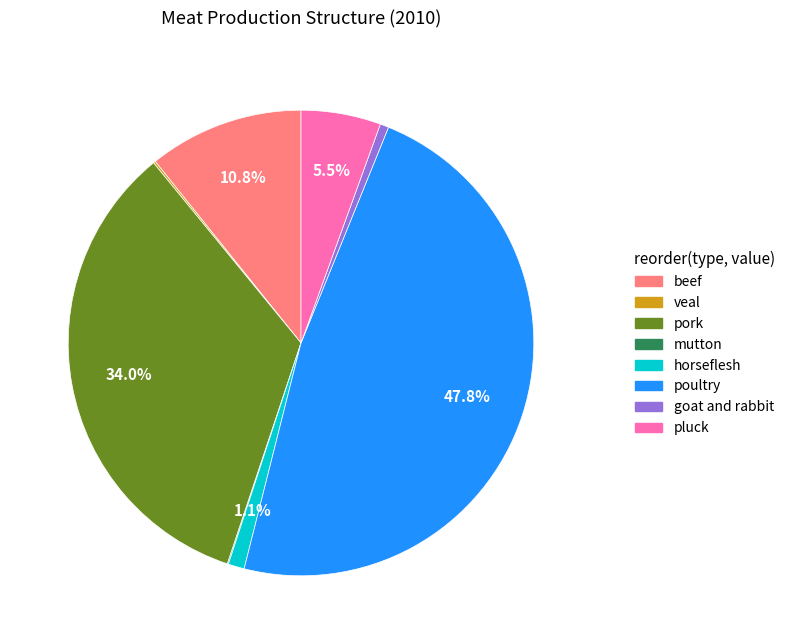

Is the sum of horseflesh and goat and rabbit greater than half?

No